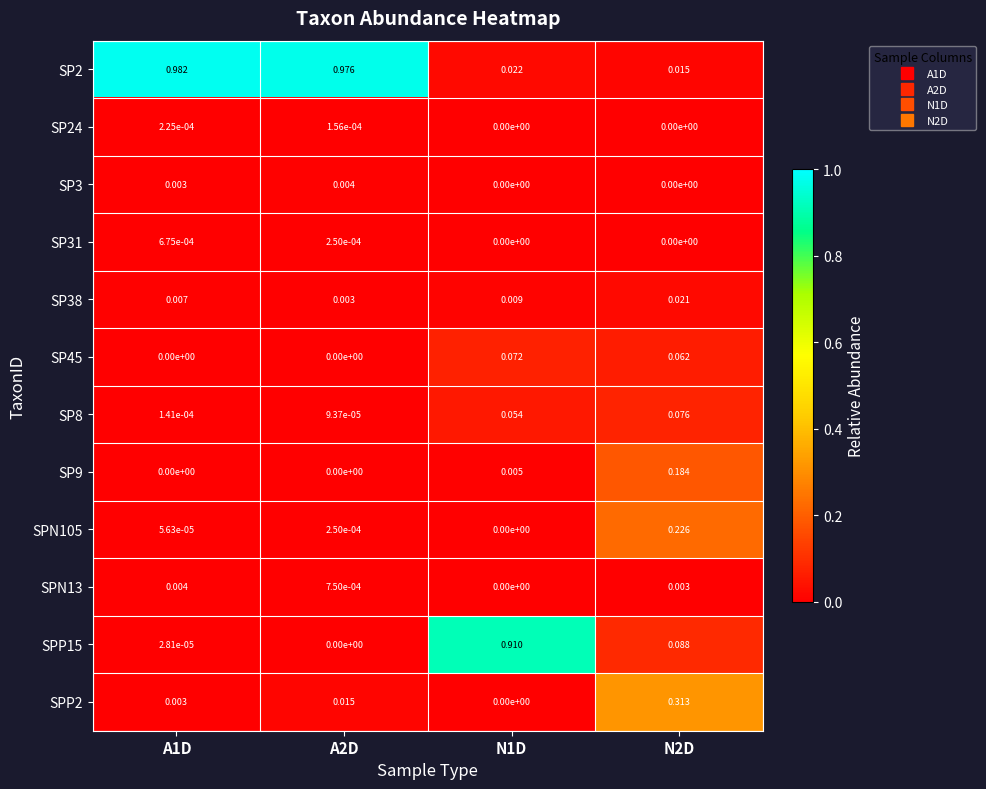

Is the value of SP31 at A2D greater than the value of SP3 at N1D?

Yes